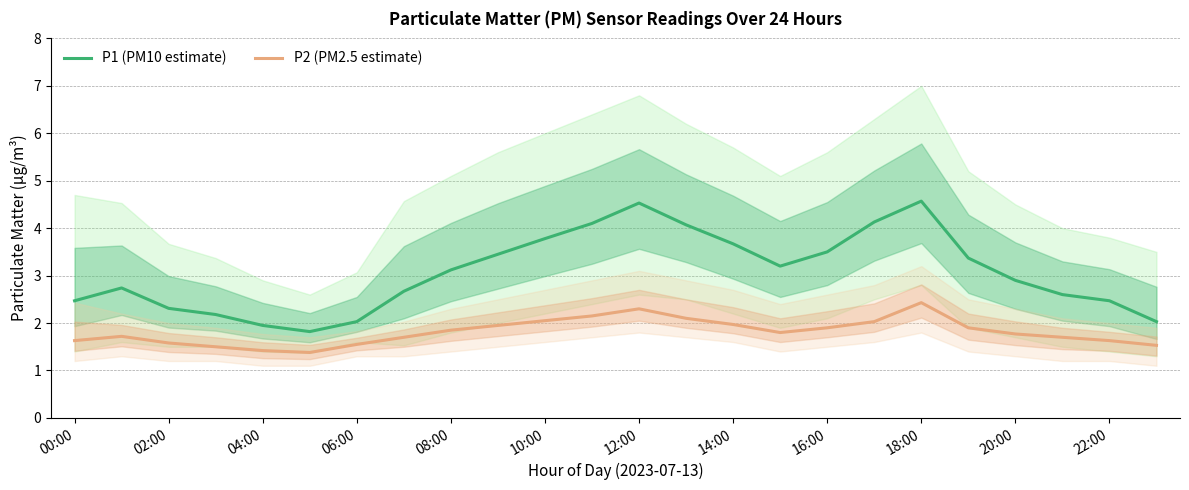

Is it true that P2 (PM2.5 estimate) equals 1.6 at 00:00?

True